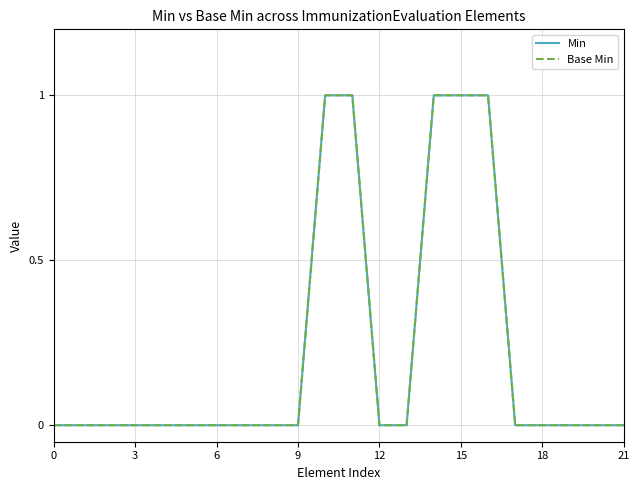

True or false: Base Min and Min cross at least once.

False